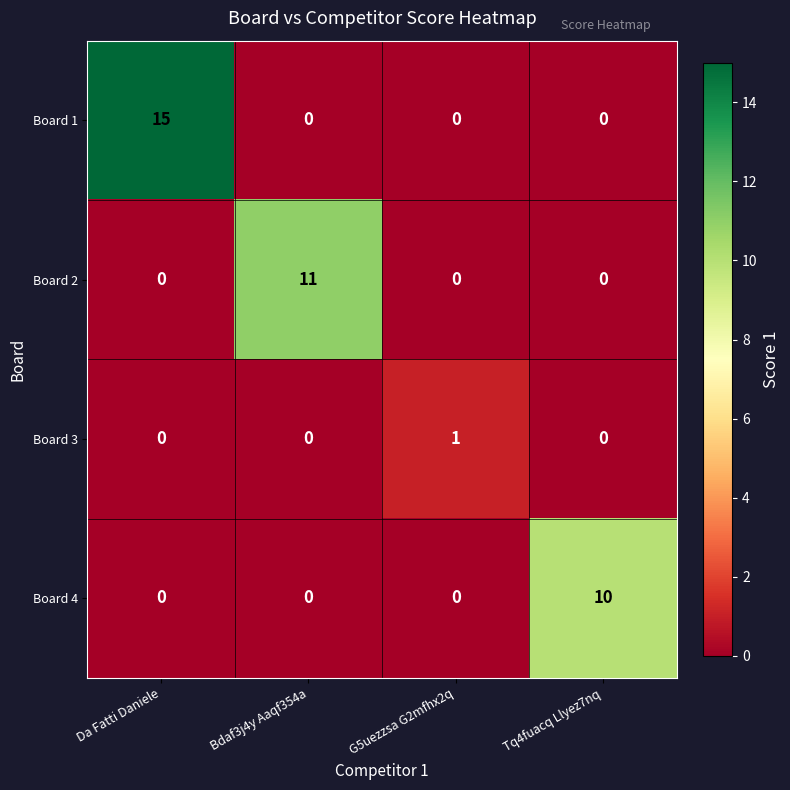

How many Board 3 values are between 0 and 1?

4